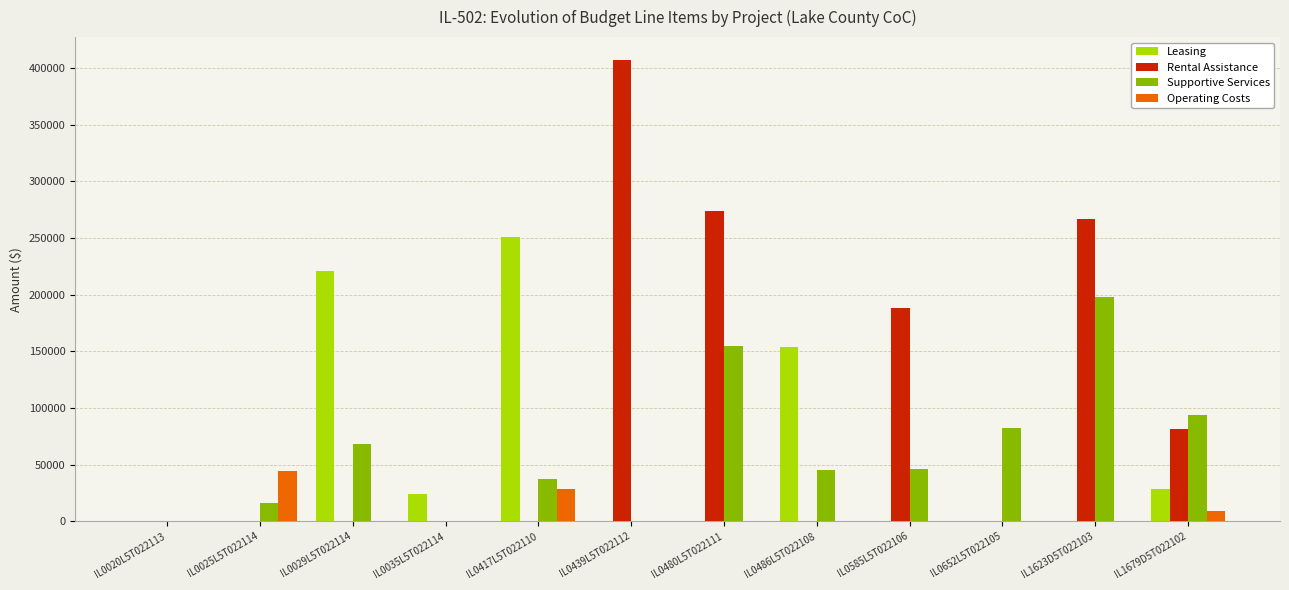

What is the average value of the Rental Assistance series?

101431